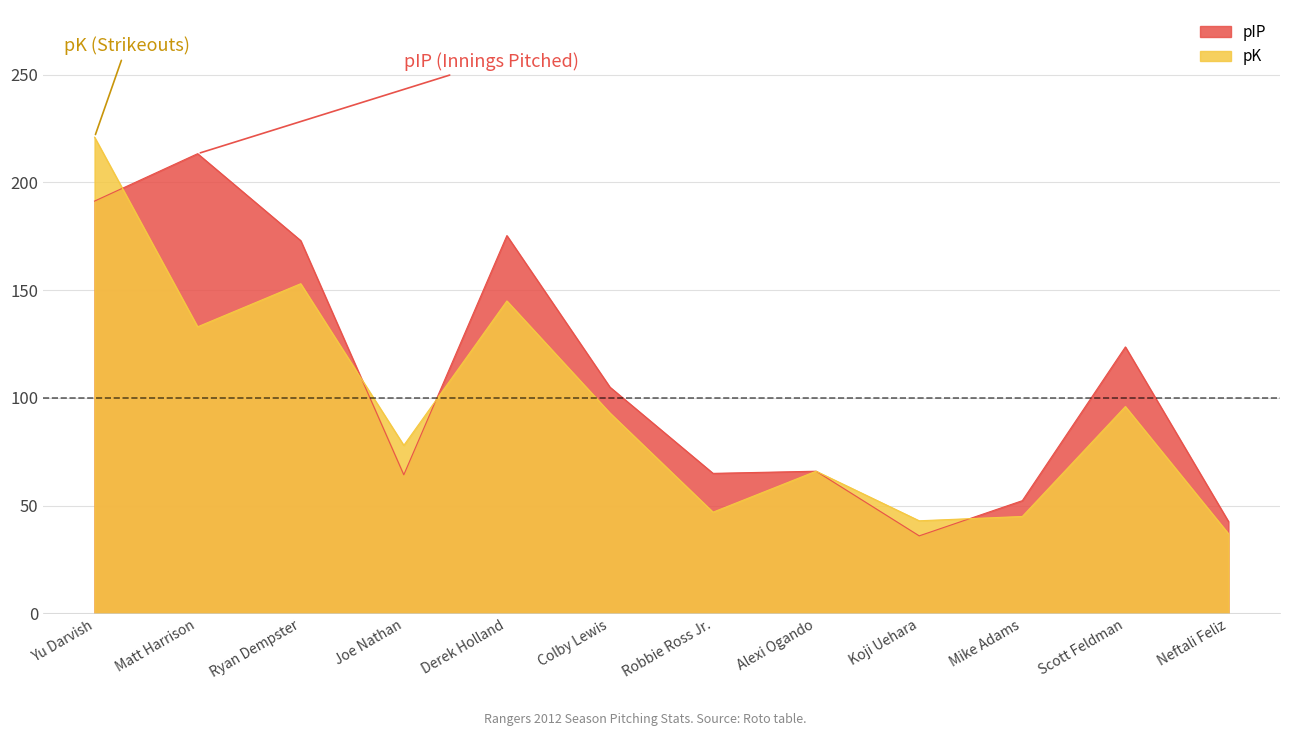

Where do pK and pIP first cross each other?

Yu Darvish and Matt Harrison